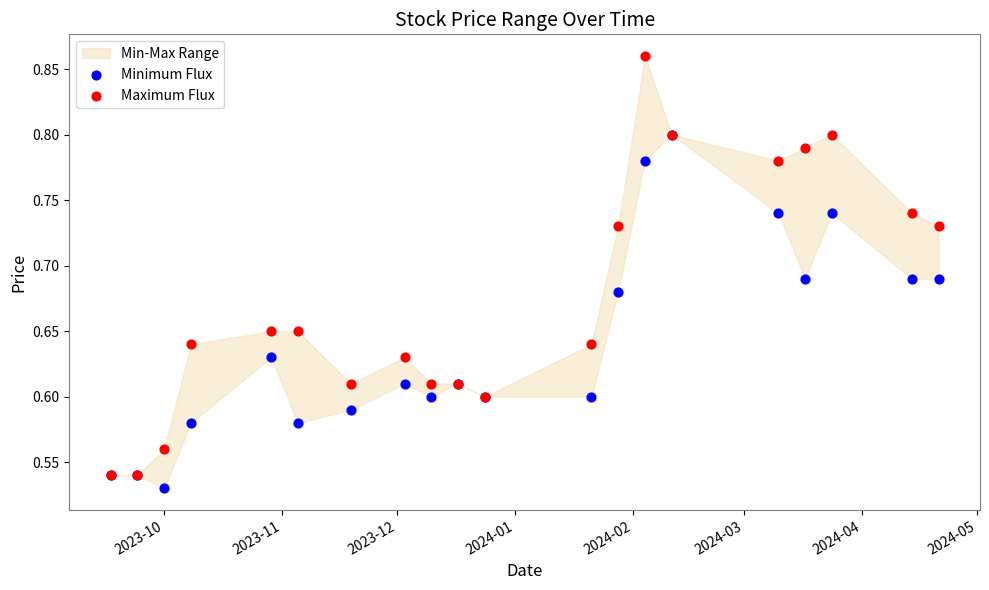

Which series contains the highest Y value?

Maximum Flux